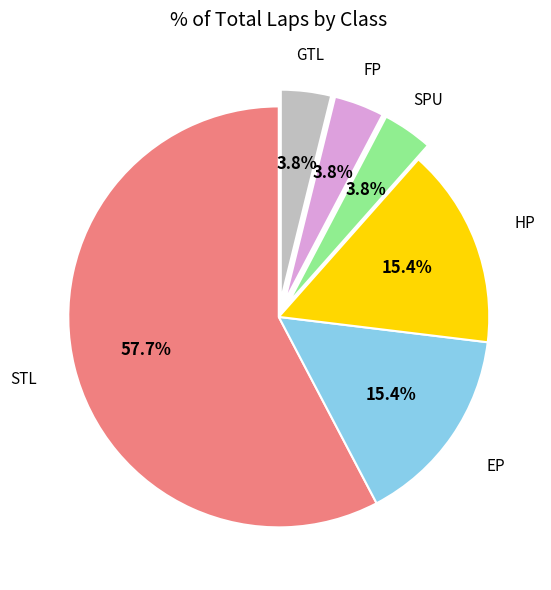

Does any single category account for the majority?

Yes